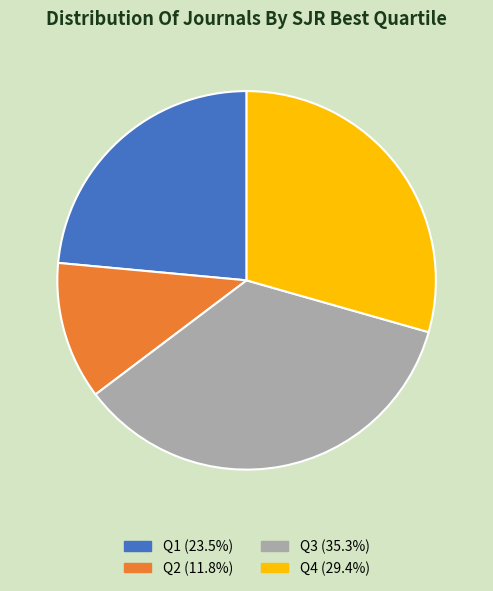

The Q3 slice represents 43% of the pie. True or false?

False